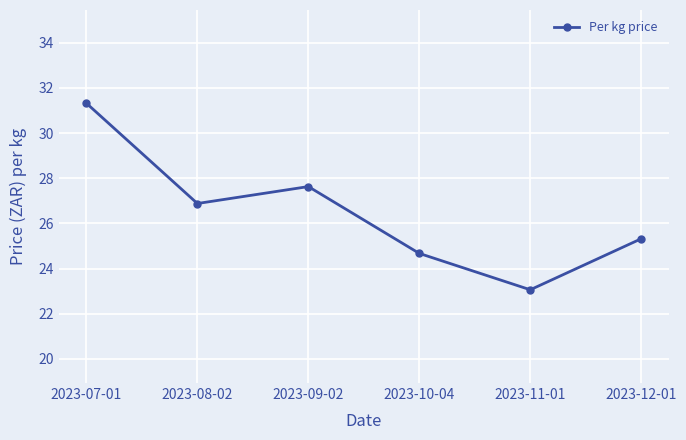

Rank the categories by value from lowest to highest.

2023-11-01, 2023-10-04, 2023-12-01, 2023-08-02, 2023-09-02, 2023-07-01